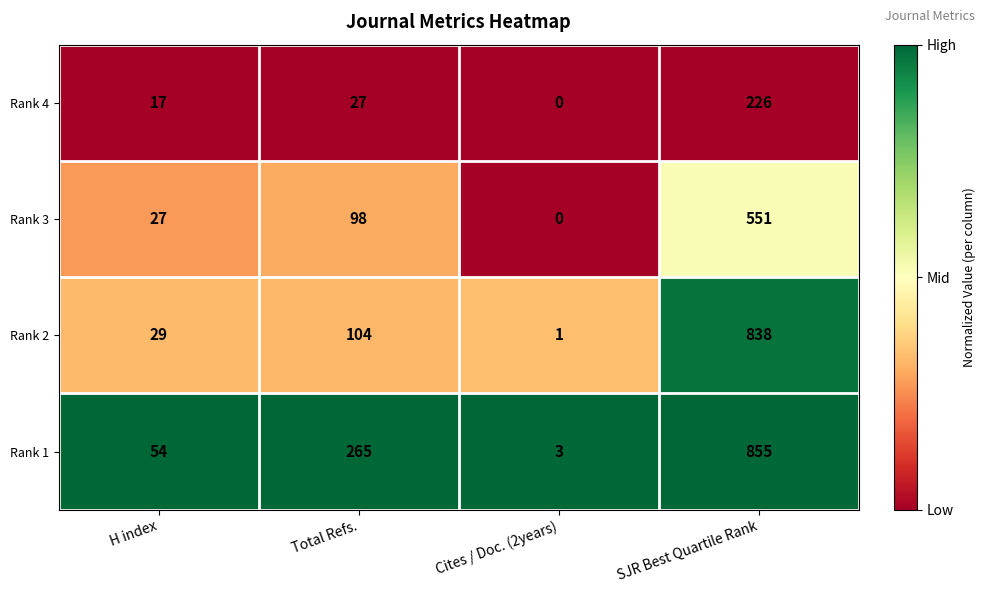

The value of Rank 1 at H index is 18. True or false?

False